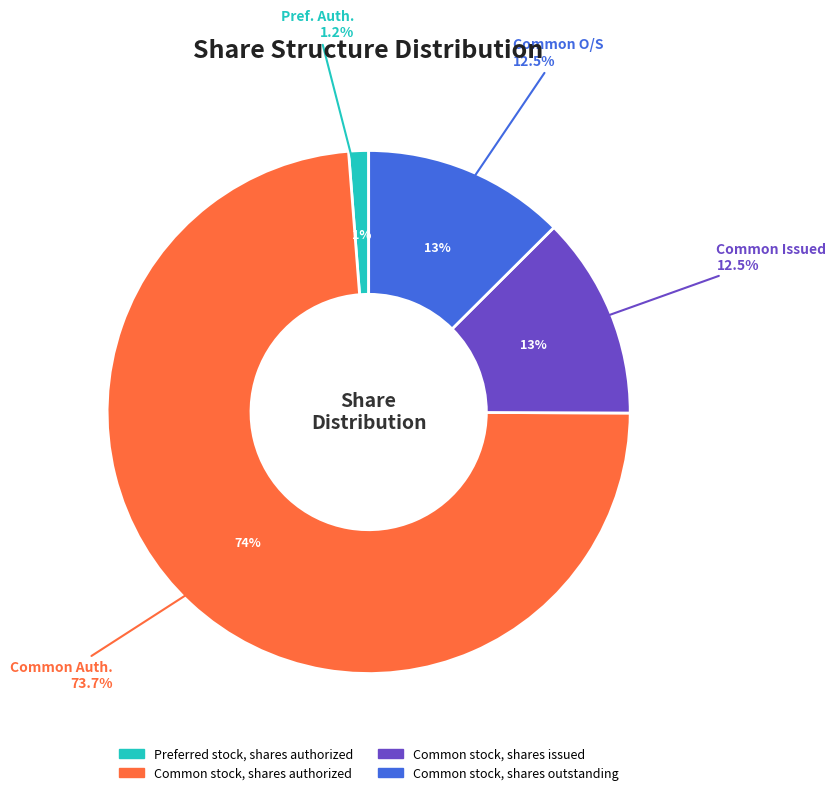

Is Common stock, shares issued the majority of the pie?

No